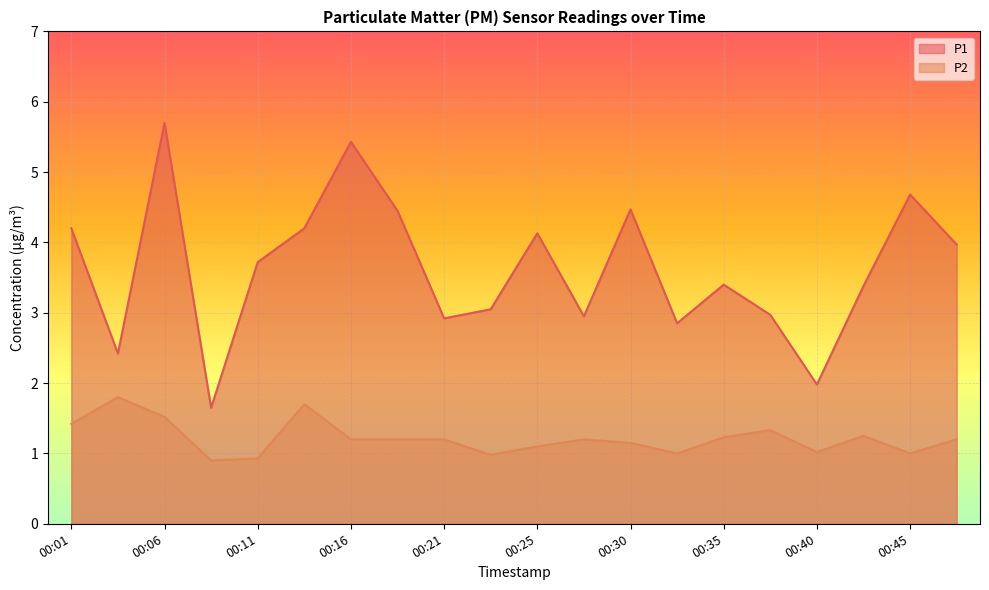

List the series in order of their overall mean, highest first.

P1, P2